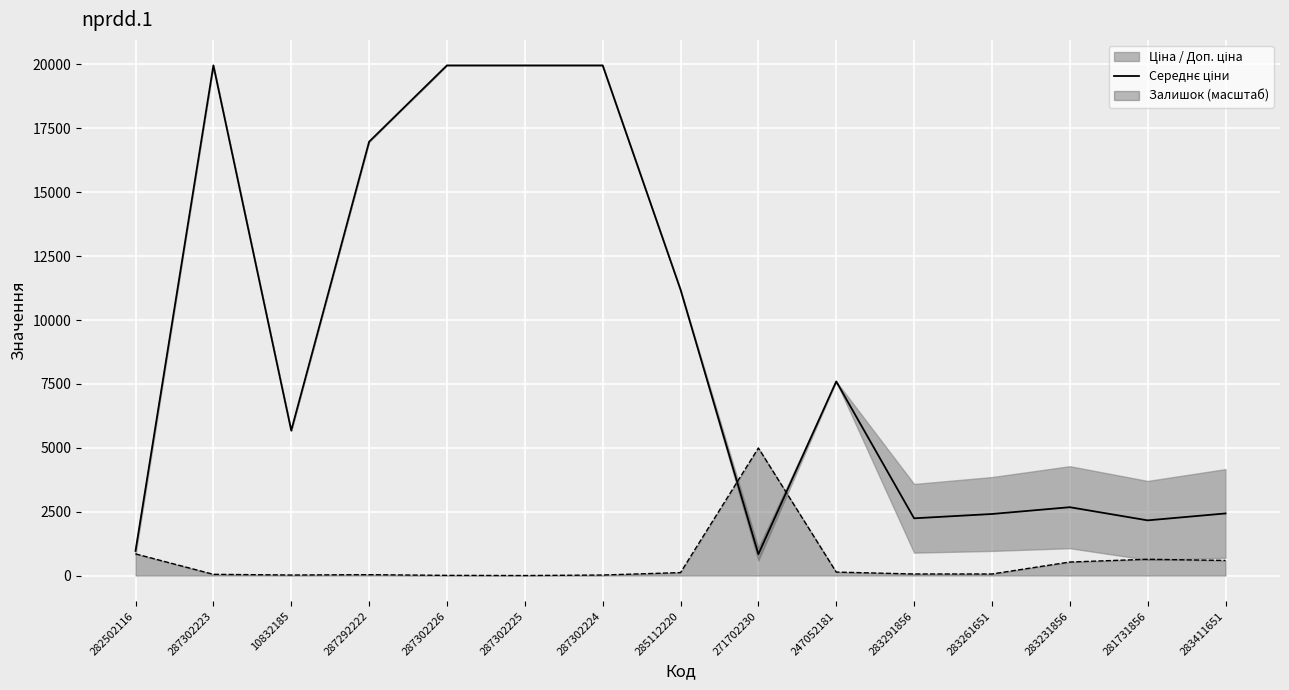

The value at 283231856 is 2674.4. True or false?

True